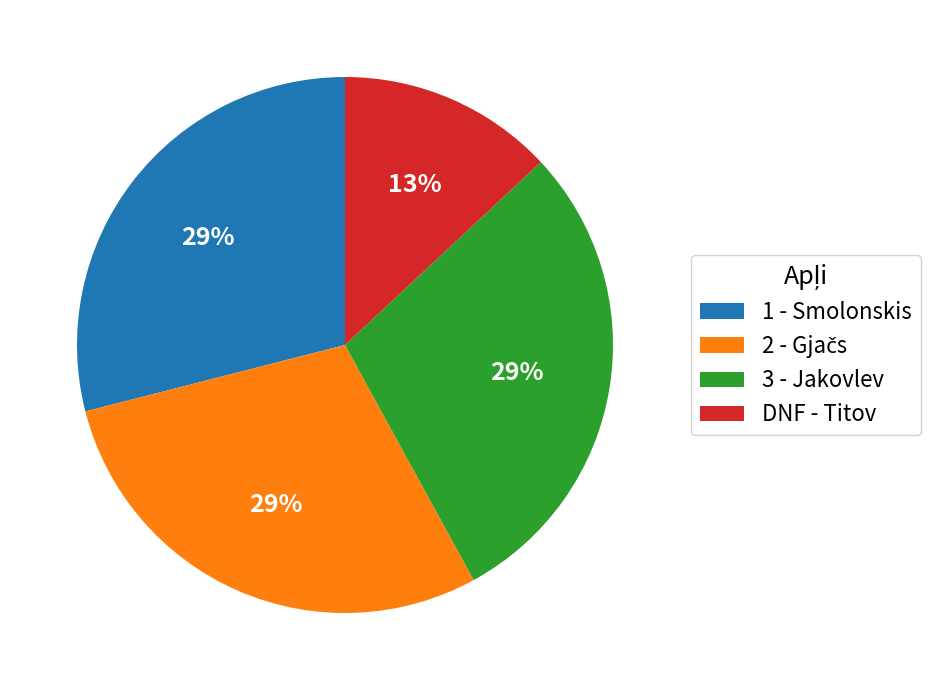

Does any single category account for the majority?

No